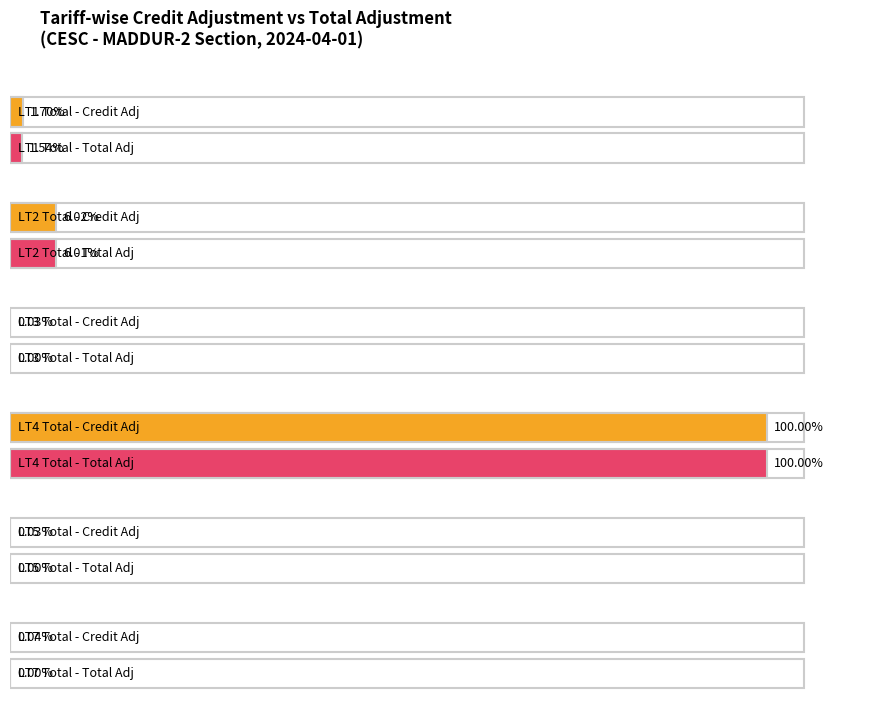

What is the label of the 5th bar from the right?

LT2 Total